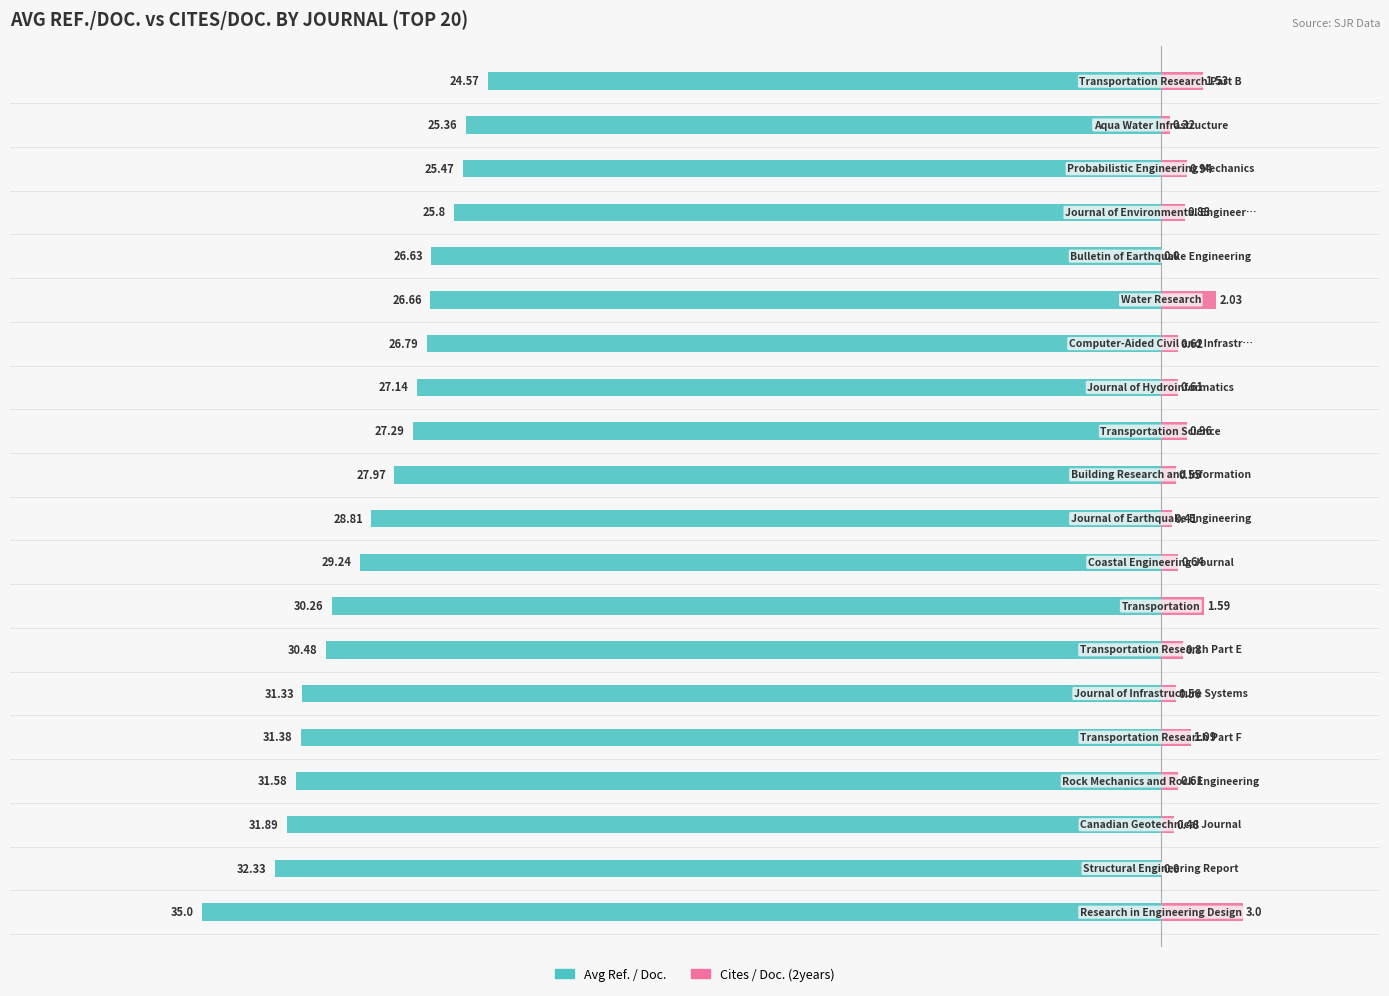

Does the chart contain any negative values?

Yes